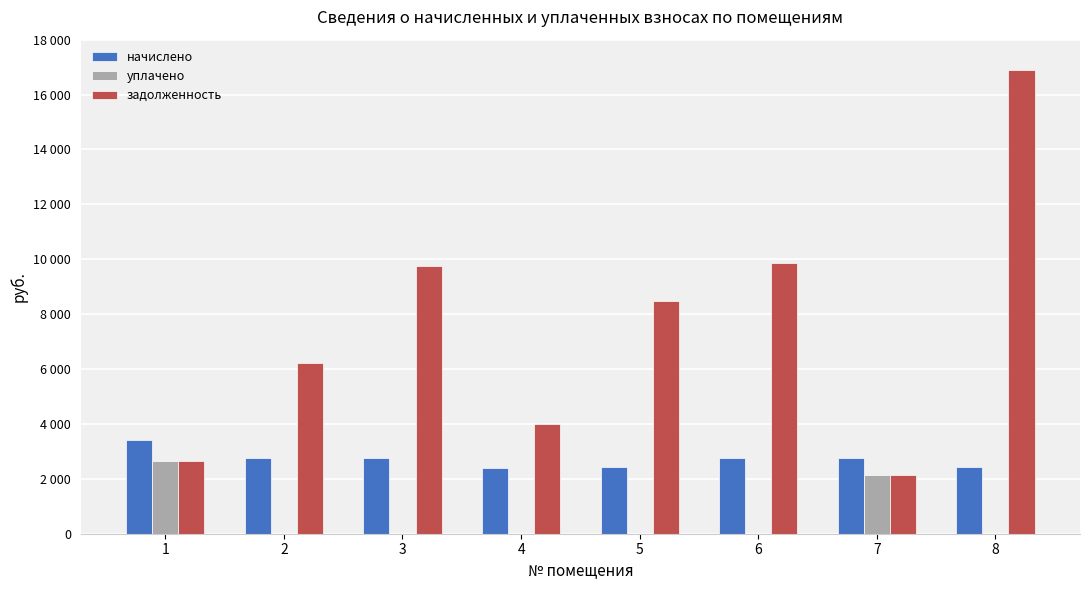

Read the начислено value at 1.

3428.1